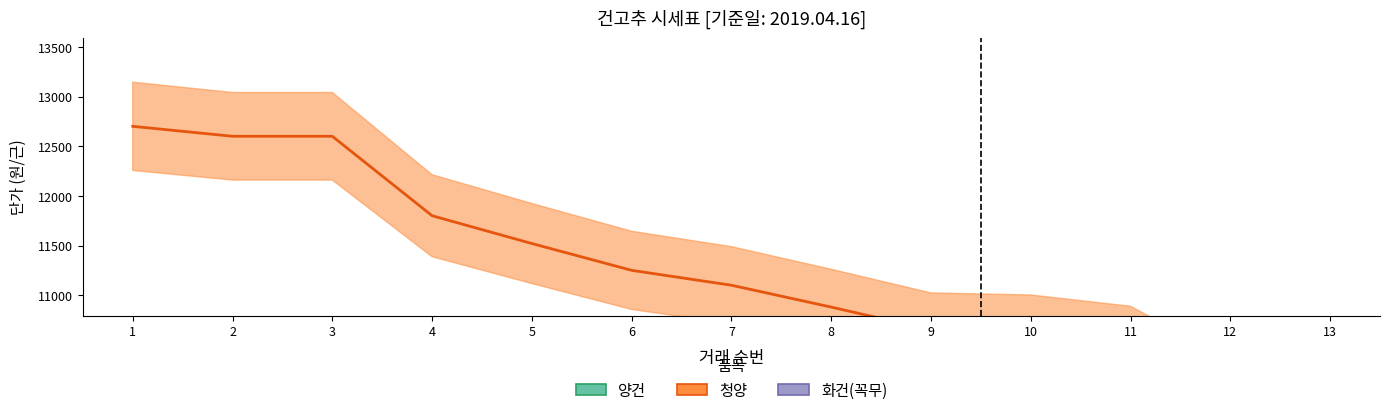

Reading left to right, extract all data points from this chart.

양건: 9200	9000	8800	8750	8750	8600	8600	8580	8430	8260	8180	7830	7650
청양: 12700	12600	12600	11800	11520	11250	11100	10880	10650	10630	10520	10000	7520
화건(꼭무): 10010	9710	9410	9200	9180	9000	8900	8800	8700	8600	8500	8400	8300